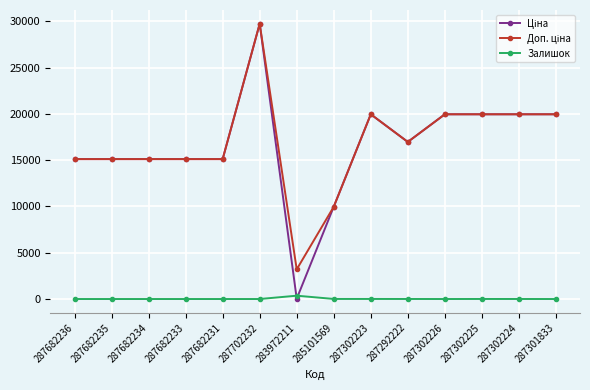

What is the total value across all series at 287682236?

30240.0